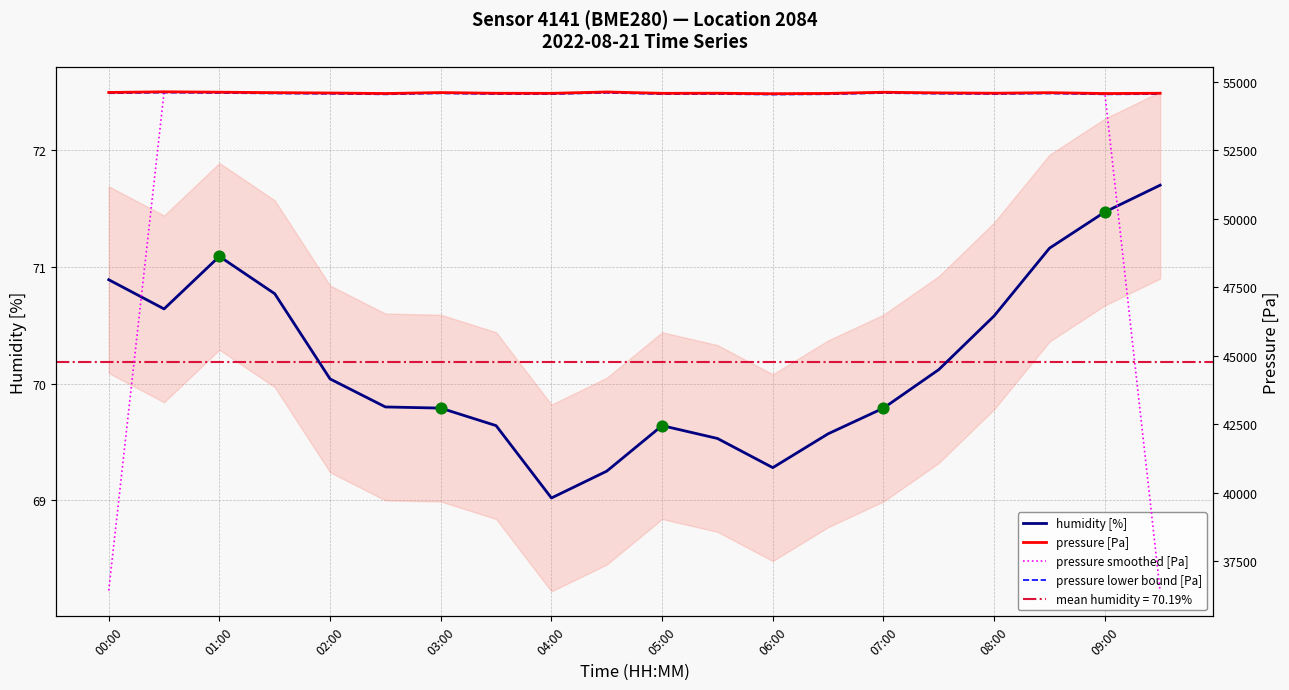

At how many categories does at least one series exceed 15611?

20